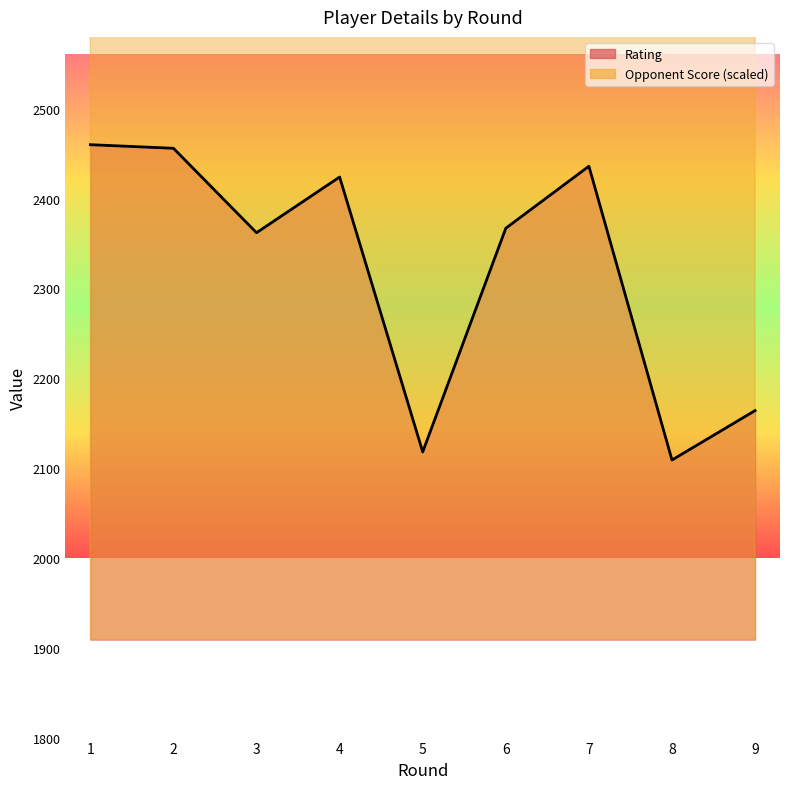

What are all the series names shown in the legend?

Rating, Opponent Score